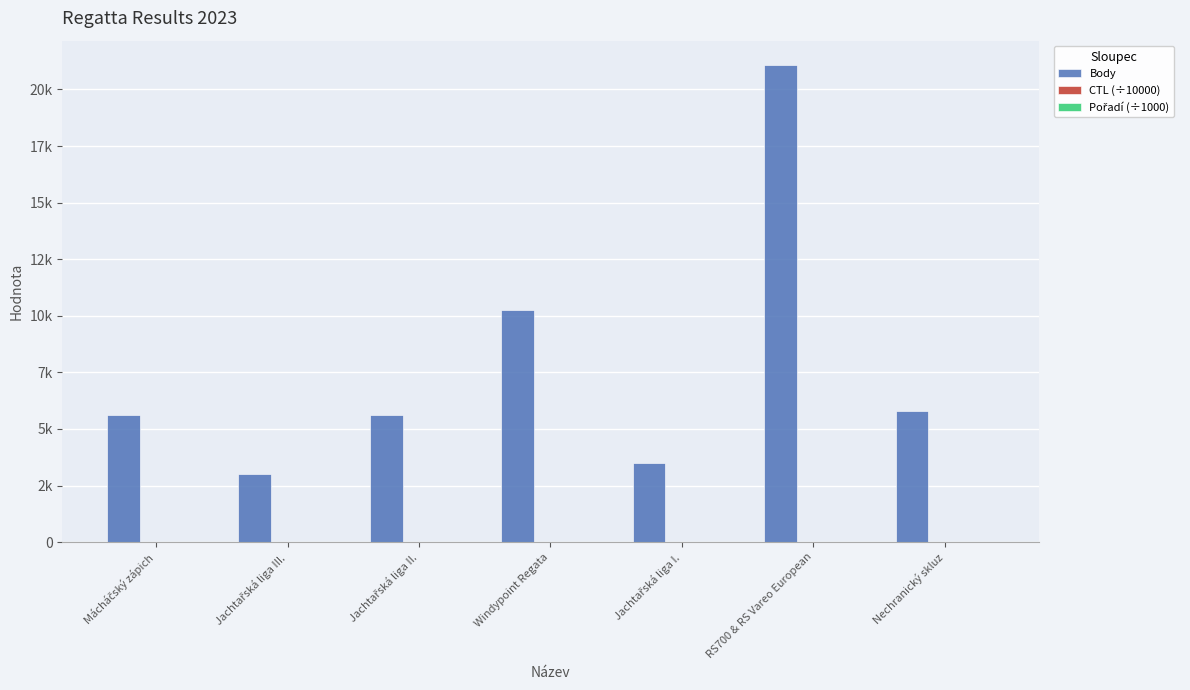

The value of Pořadí (÷1000) at Mácháčský zápich is 0.0. True or false?

False